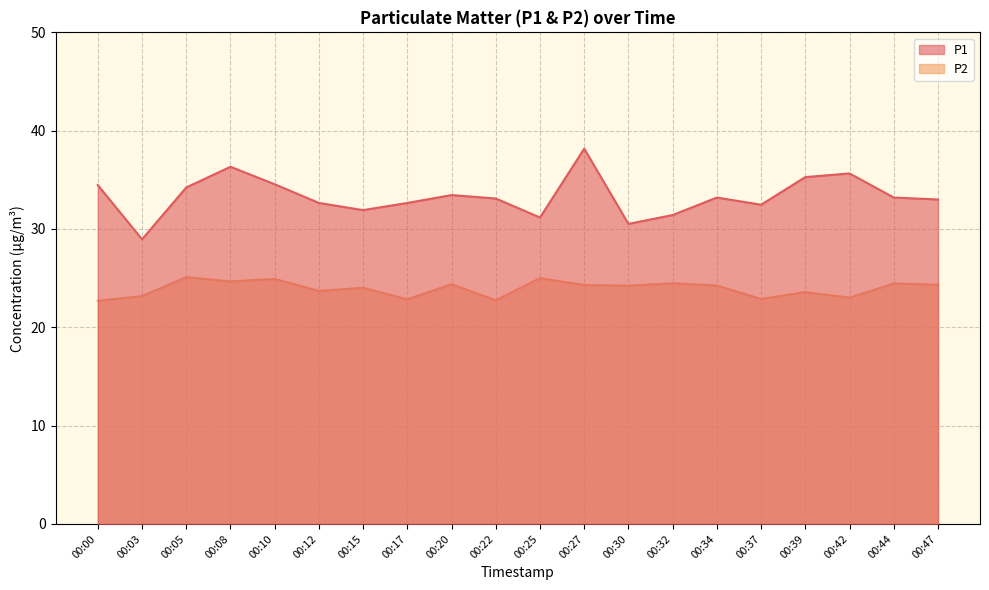

At which label does P2 reach its peak?

00:05